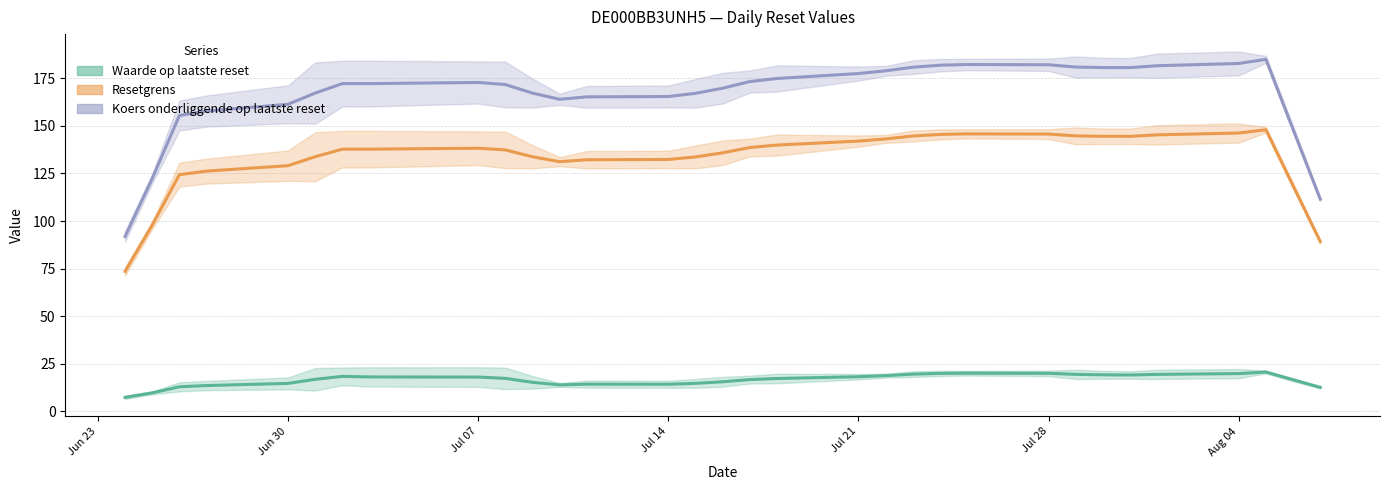

Which has a higher value, 2025-07-30 or 2025-07-18?

2025-07-30